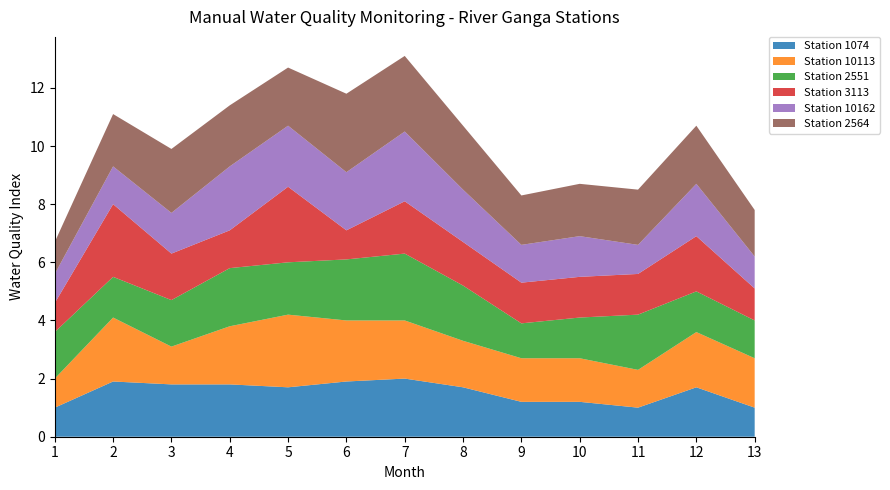

Reading left to right, transcribe all the data shown in this chart.

Station 1074: 1=1.0	2=1.9	3=1.8	4=1.8	5=1.7	6=1.9	7=2.0	8=1.7	9=1.2	10=1.2	11=1.0	12=1.7	13=1.0
Station 10113: 1=1.0	2=2.2	3=1.3	4=2.0	5=2.5	6=2.1	7=2.0	8=1.6	9=1.5	10=1.5	11=1.3	12=1.9	13=1.7
Station 2551: 1=1.6	2=1.4	3=1.6	4=2.0	5=1.8	6=2.1	7=2.3	8=1.9	9=1.2	10=1.4	11=1.9	12=1.4	13=1.3
Station 3113: 1=1.0	2=2.5	3=1.6	4=1.3	5=2.6	6=1.0	7=1.8	8=1.5	9=1.4	10=1.4	11=1.4	12=1.9	13=1.1
Station 10162: 1=1.0	2=1.3	3=1.4	4=2.2	5=2.1	6=2.0	7=2.4	8=1.8	9=1.3	10=1.4	11=1.0	12=1.8	13=1.1
Station 2564: 1=1.1	2=1.8	3=2.2	4=2.1	5=2.0	6=2.7	7=2.6	8=2.2	9=1.7	10=1.8	11=1.9	12=2.0	13=1.6